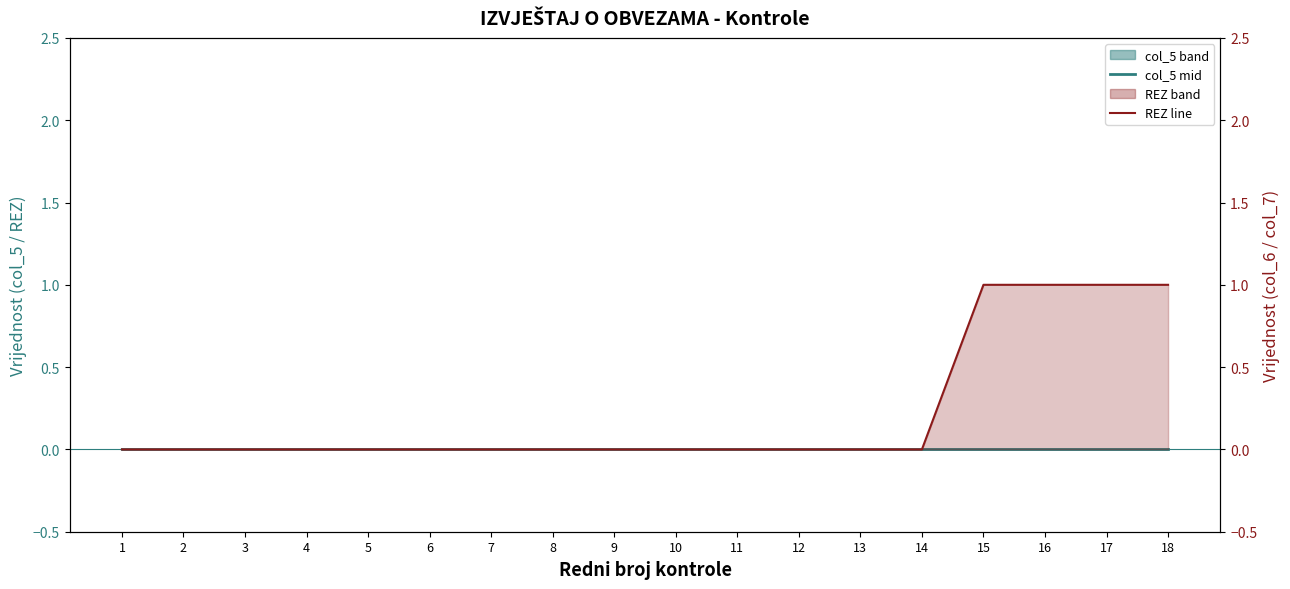

Reading left to right, list all the values displayed in this chart.

col_5 mid: 1=0	2=0	3=0	4=0	5=0	6=0	7=0	8=0	9=0	10=0	11=0	12=0	13=0	14=0	15=0	16=0	17=0	18=0
REZ line: 1=0	2=0	3=0	4=0	5=0	6=0	7=0	8=0	9=0	10=0	11=0	12=0	13=0	14=0	15=1	16=1	17=1	18=1